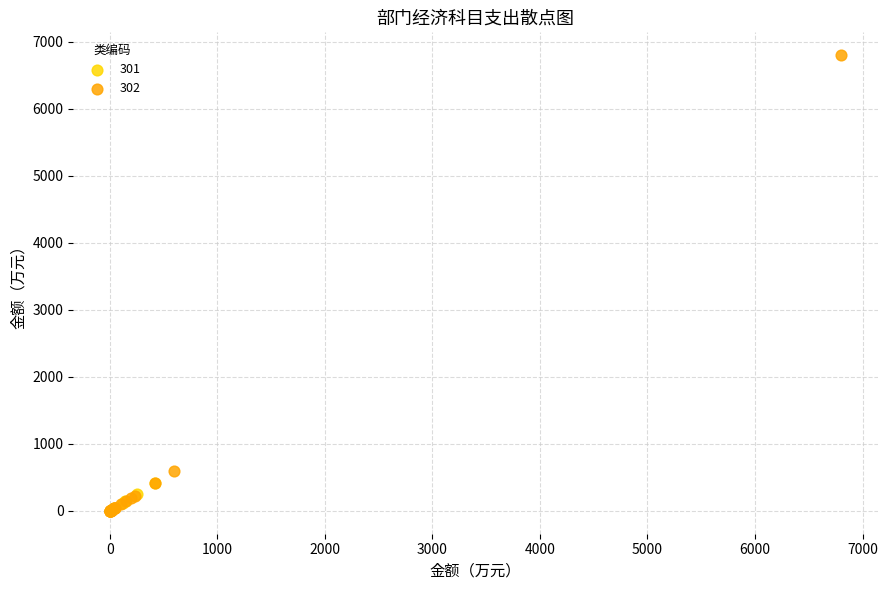

Which series contains the highest Y value?

302